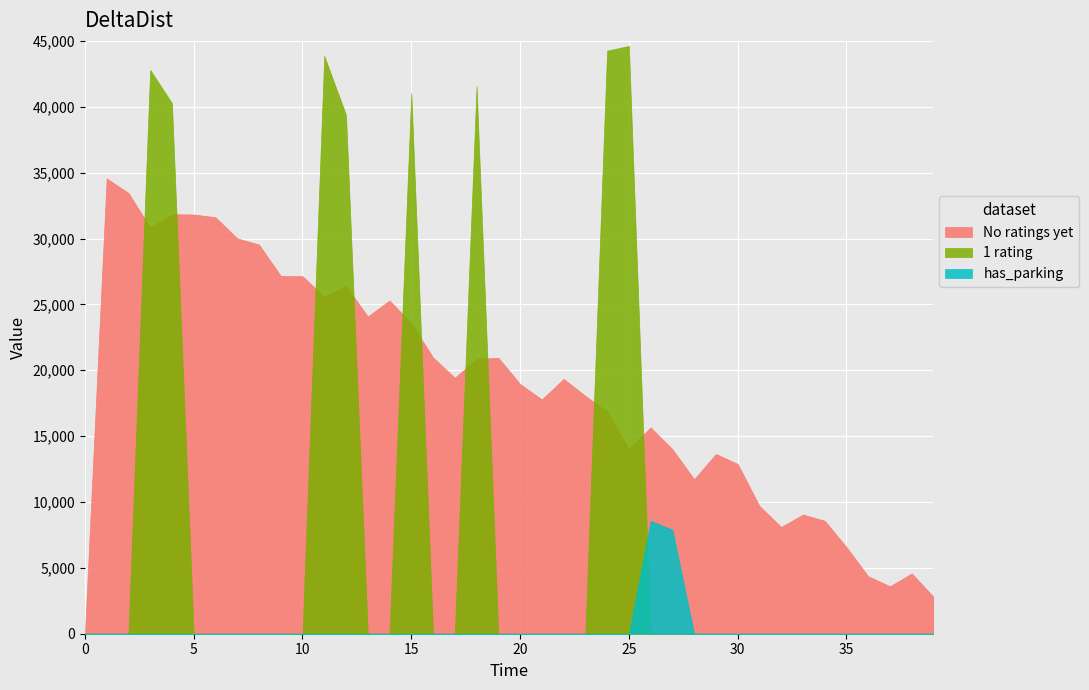

Count the number of data series in this chart.

3